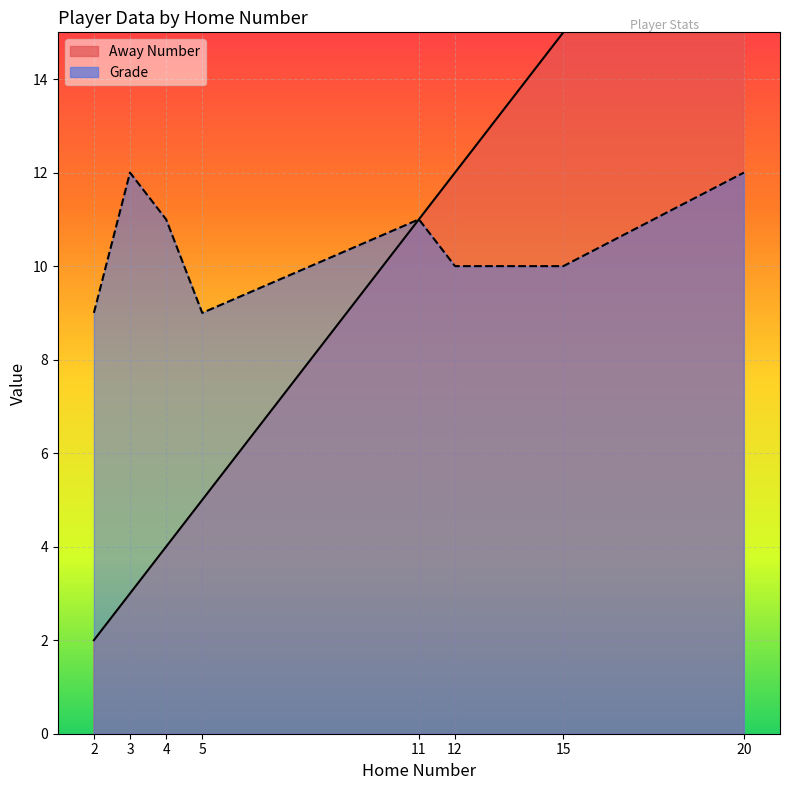

What is the value of the Grade point at the 8th from the left?

12